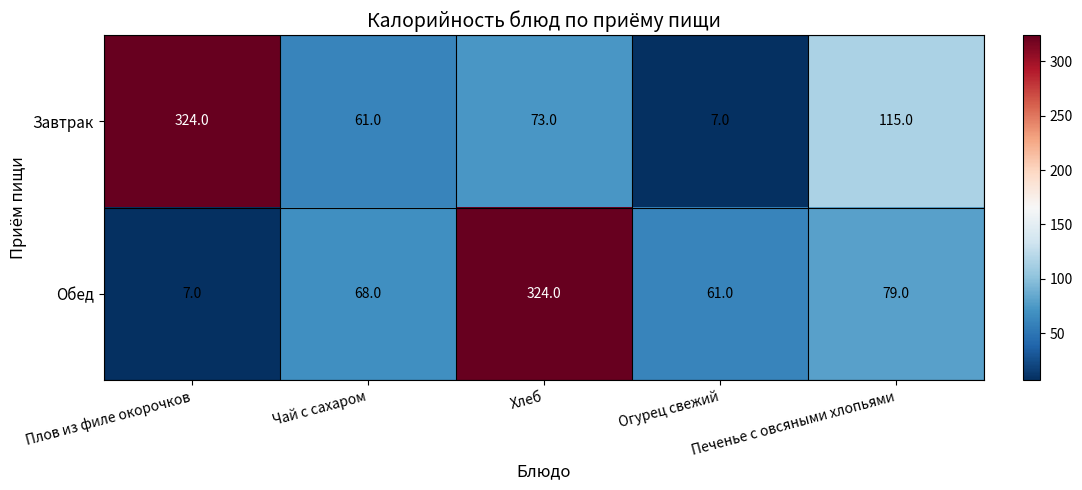

What is the total value across all series at Плов из филе окорочков?

331